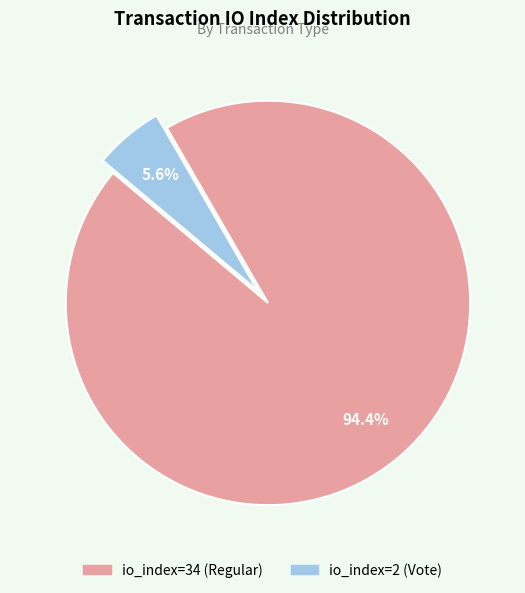

What percentage is NOT represented by io_index=2 (Vote)?

94.4%